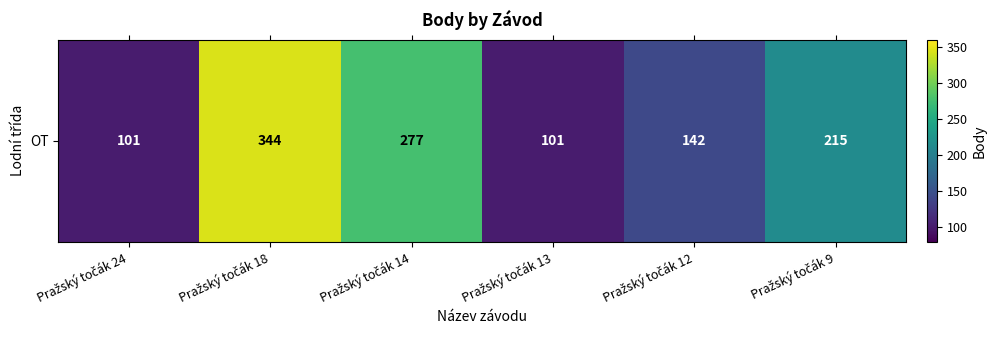

What is the sum of the values at Pražský točák 9 and Pražský točák 12?

357